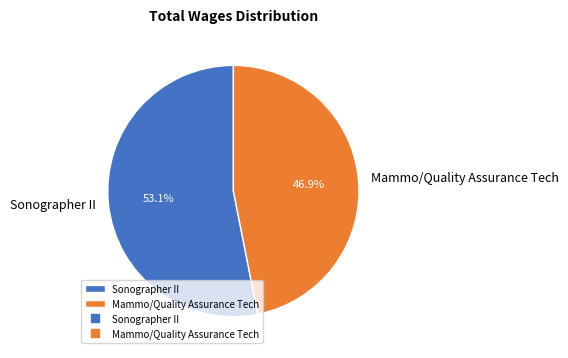

To the nearest percent, what portion does Mammo/Quality Assurance Tech represent?

47%